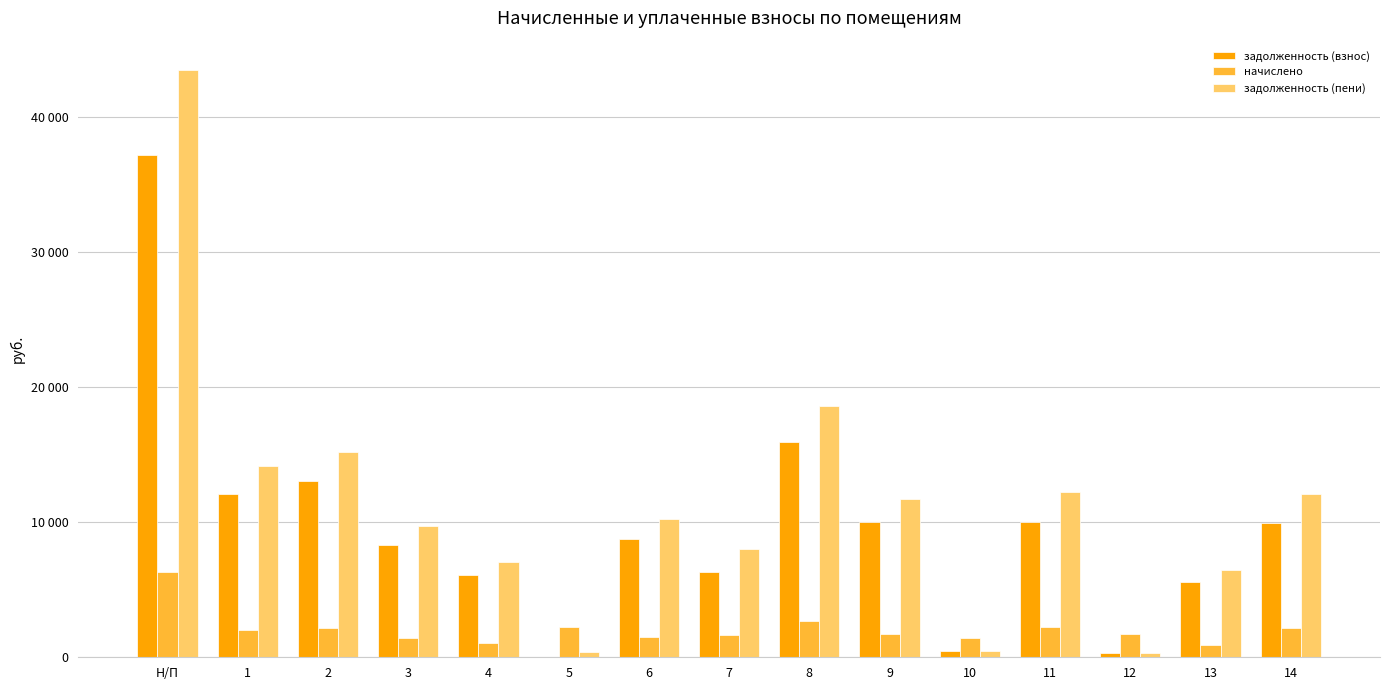

The value of задолженность (взнос) at Н/П is 50196.6. True or false?

False